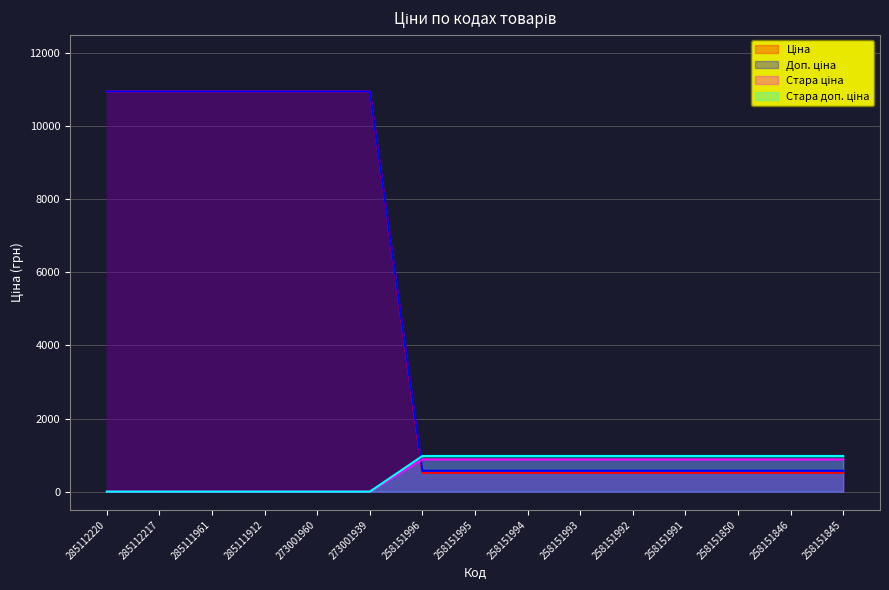

After their last crossing, which series has the higher values: Стара ціна or Доп. ціна?

Стара ціна